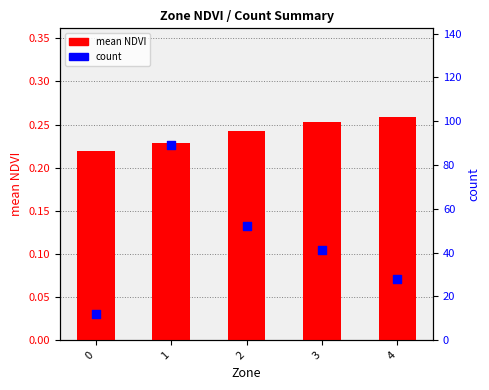

Is the value of count at 4 greater than the value of mean NDVI at 2?

Yes